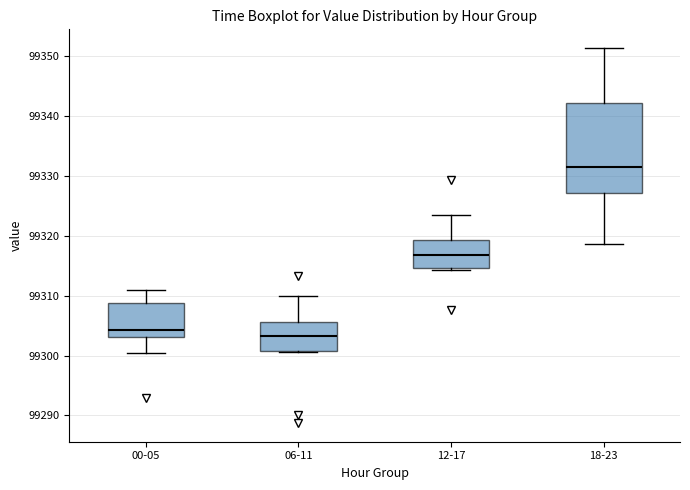

Where does the median line of the box for 00-05 sit on the y-axis? The values are not printed on the chart, so give them approximately, as read against the axis.

99304